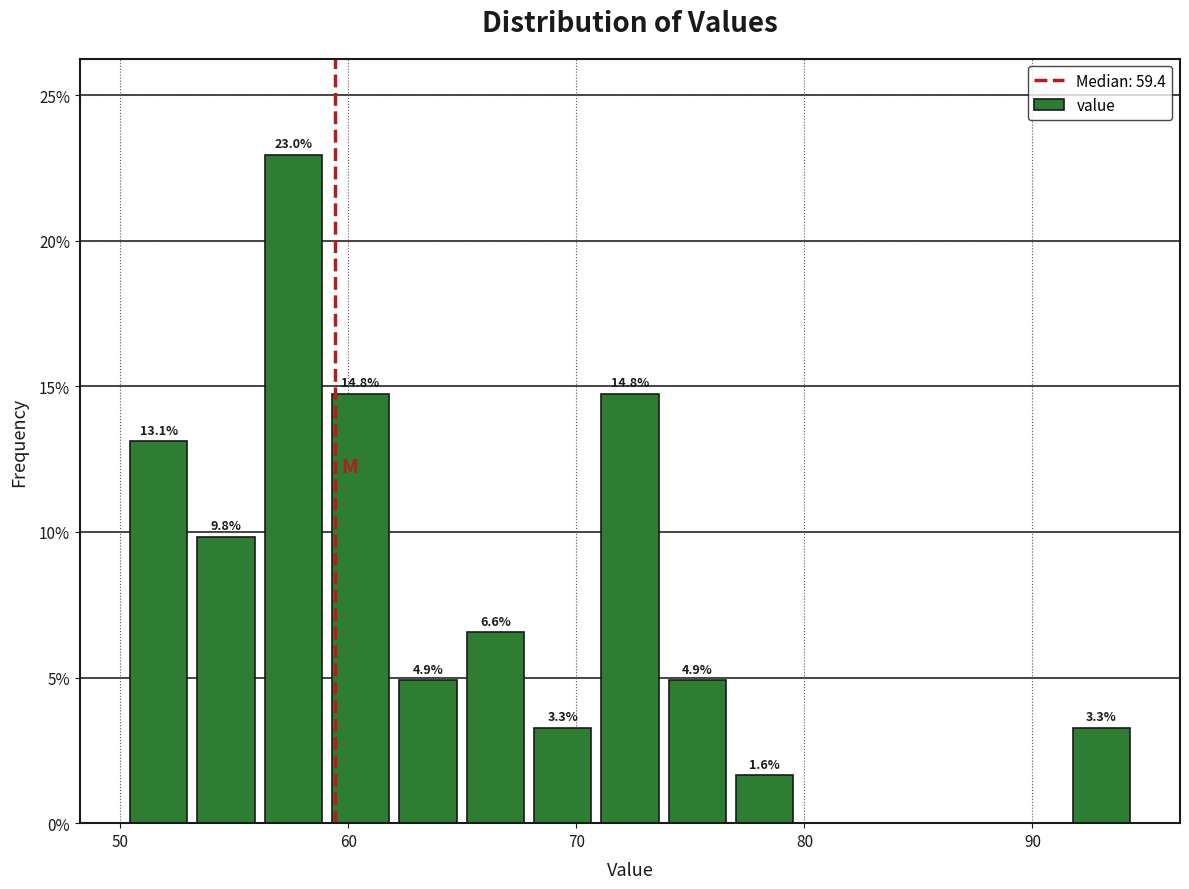

Read against the x-axis, roughly where is the centre of the tallest bar?

58